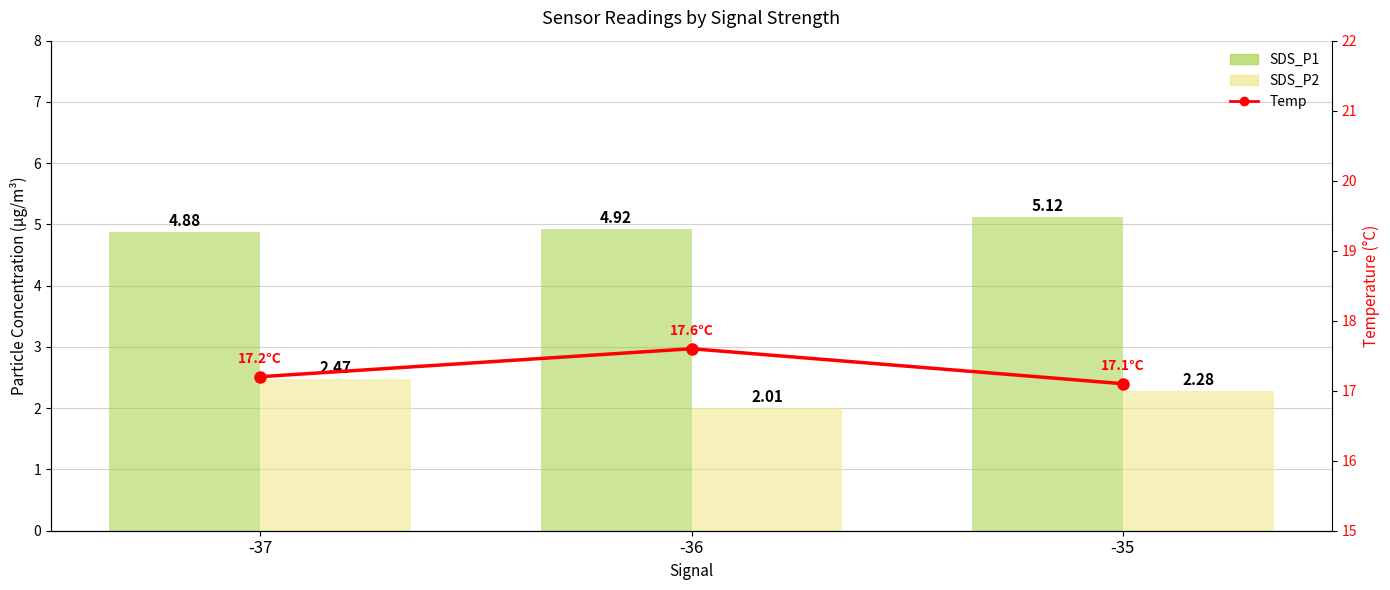

Are the bars horizontal?

No